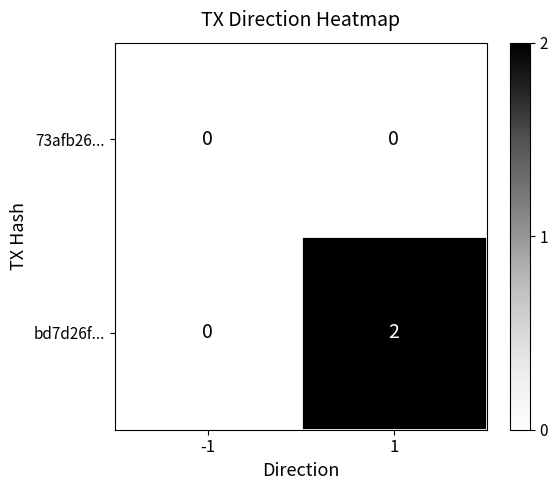

Rank the series by their average value, from lowest to highest.

73afb26..., bd7d26f...